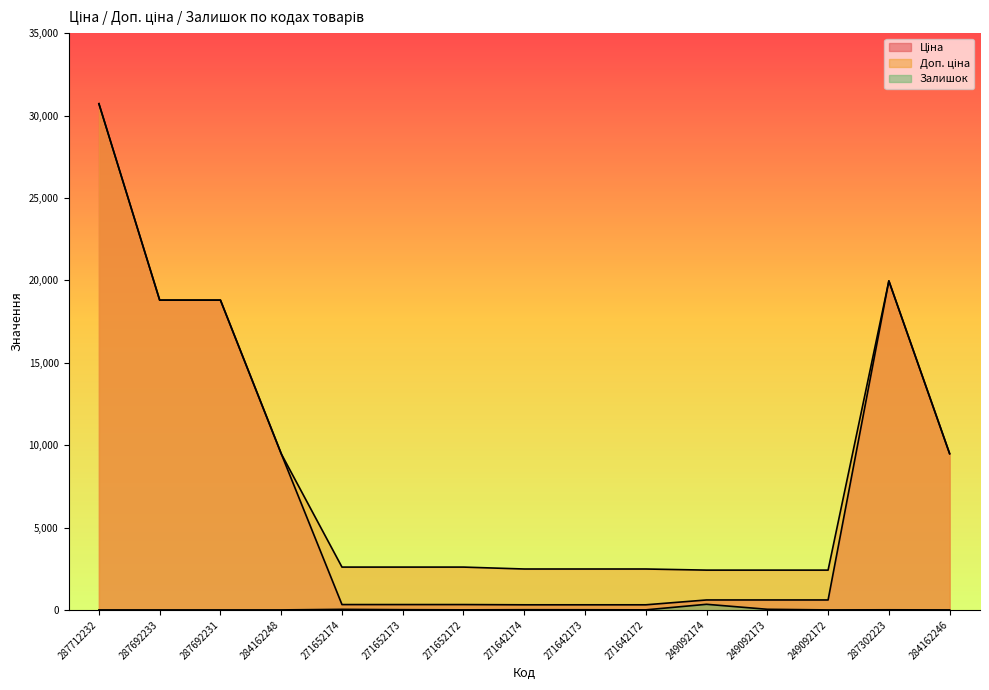

Does the chart have visible grid lines?

No